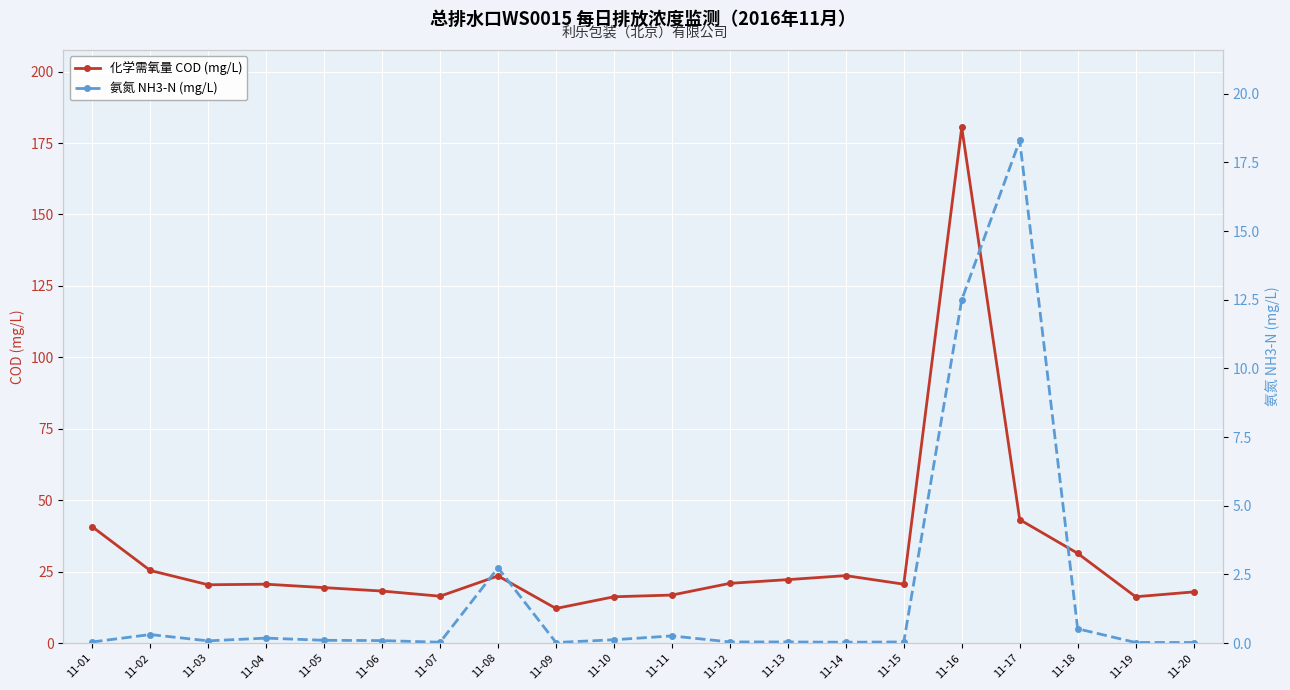

Which series has the largest total across all categories?

化学需氧量 COD (mg/L)